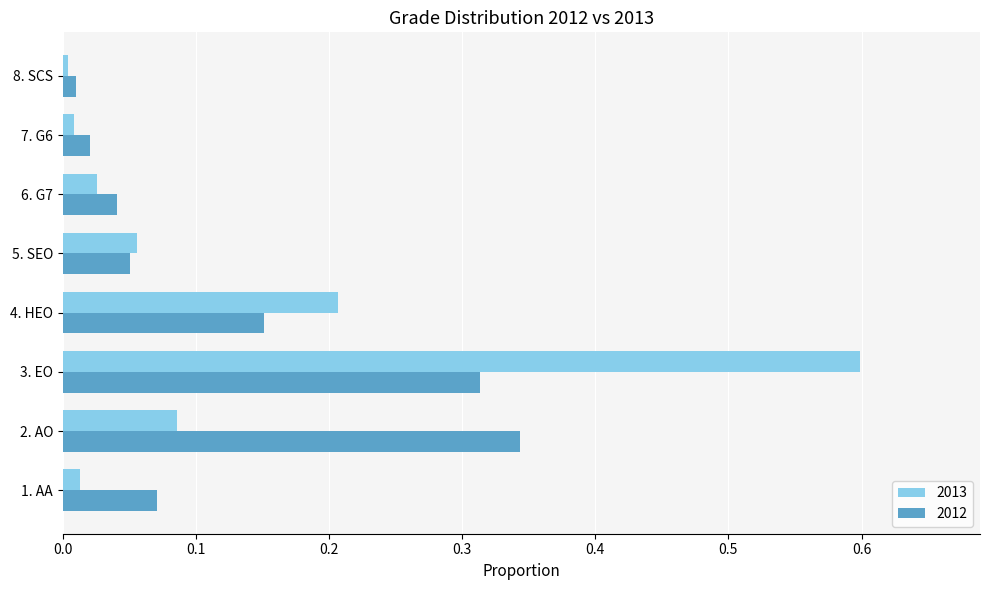

Which category has the highest value across all series?

3. EO